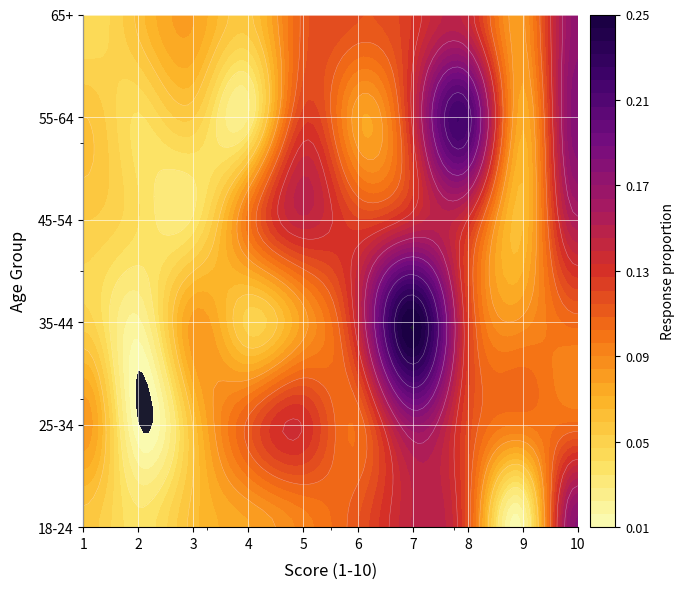

Which series changed the most between 2 and 3?

35-44